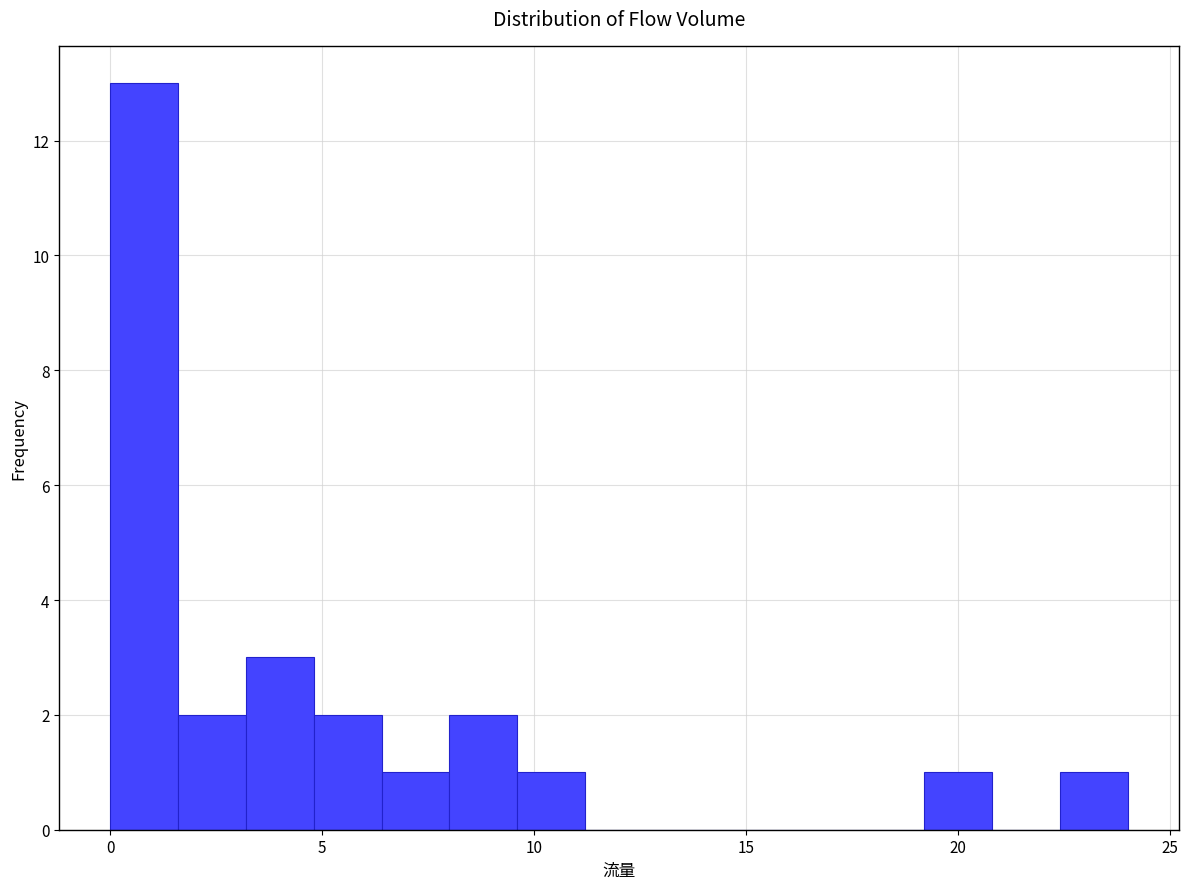

Read against the x-axis, roughly where is the centre of the tallest bar?

1.0